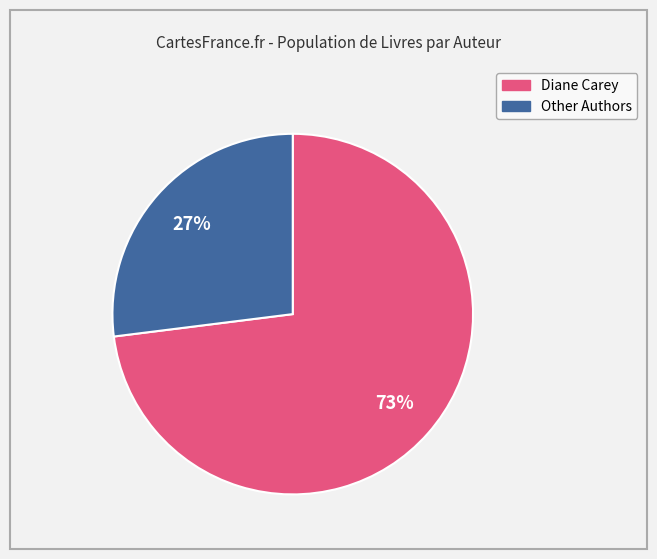

Is there a majority slice in this chart?

Yes